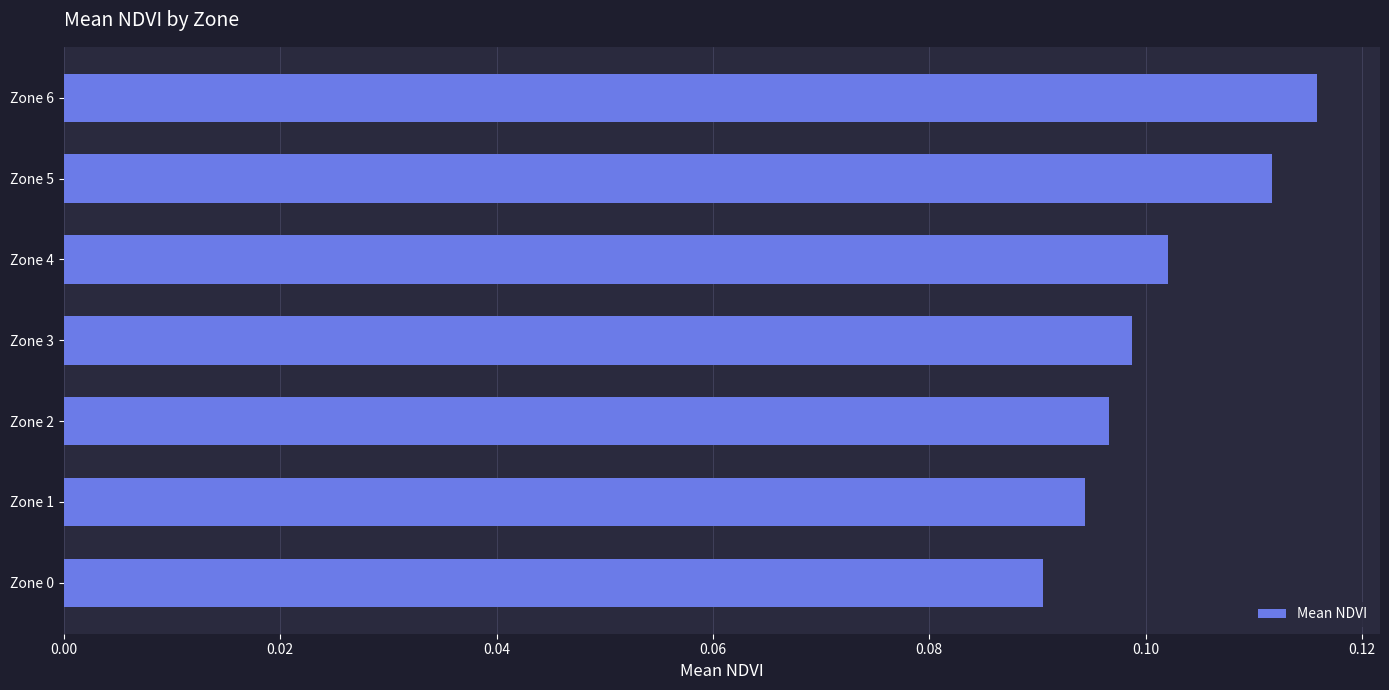

At which category does the chart reach its minimum across all series?

Zone 0